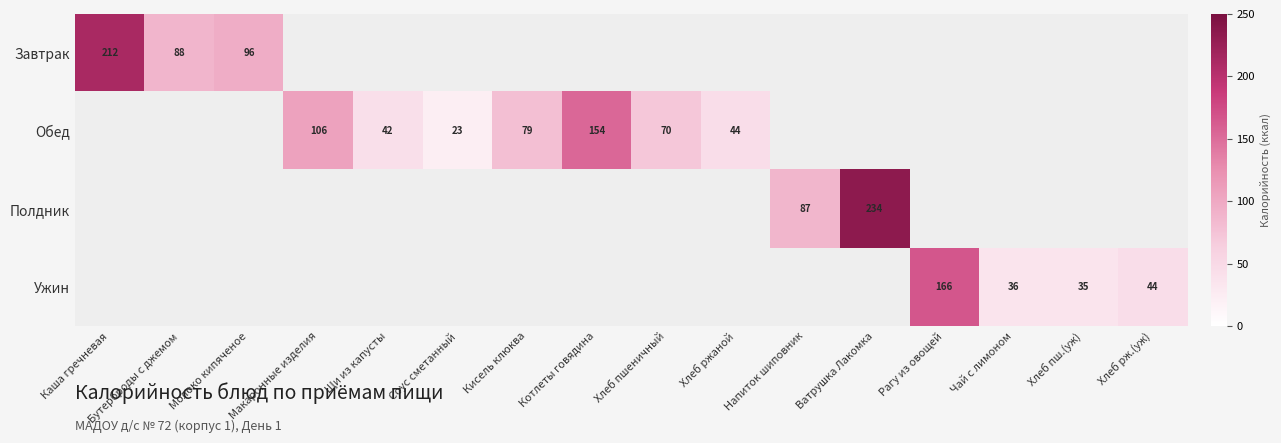

The Ужин series shows 35 at Хлеб пш.(уж). True or false?

True